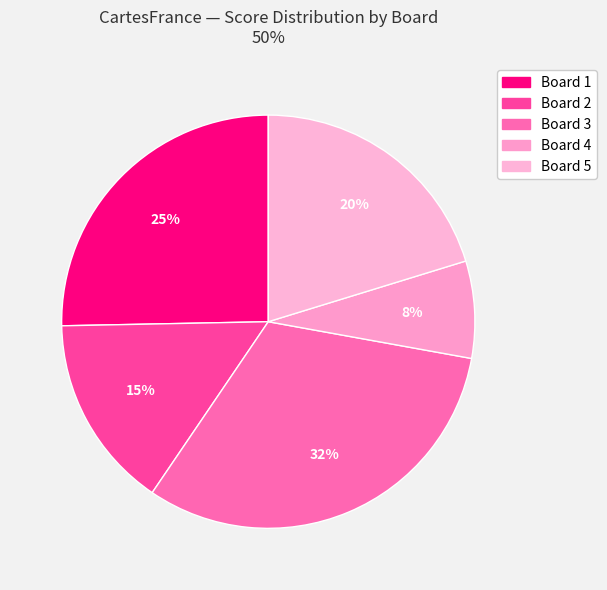

The Board 1 slice represents 25% of the pie. True or false?

True